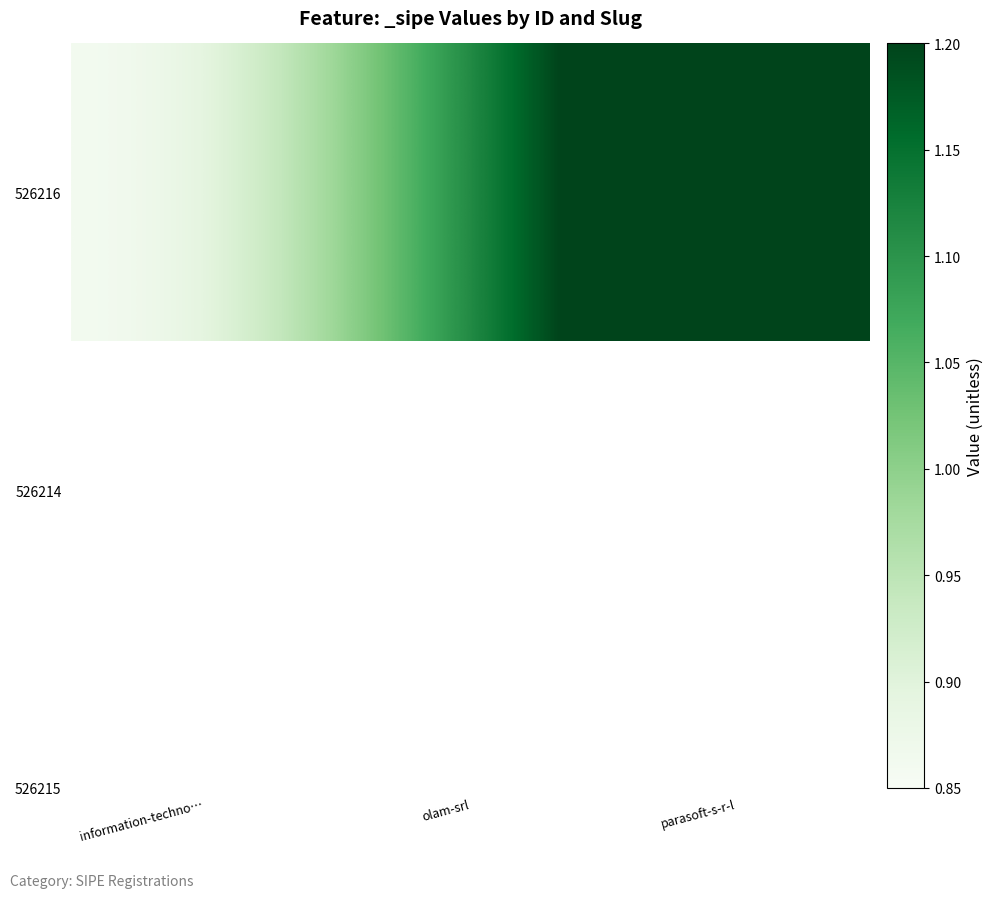

How many data points are above 1?

2